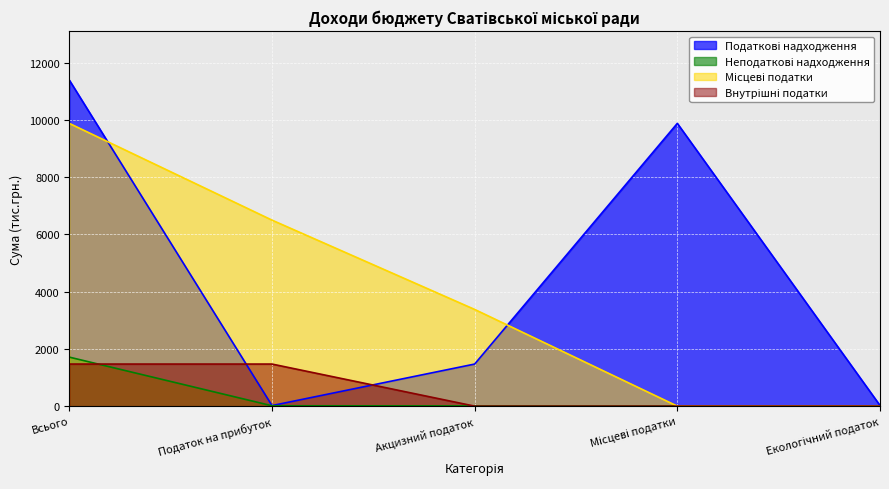

List the labels in order of Податкові надходження value, largest first.

Всього, Місцеві податки, Акцизний податок, Екологічний податок, Податок на прибуток